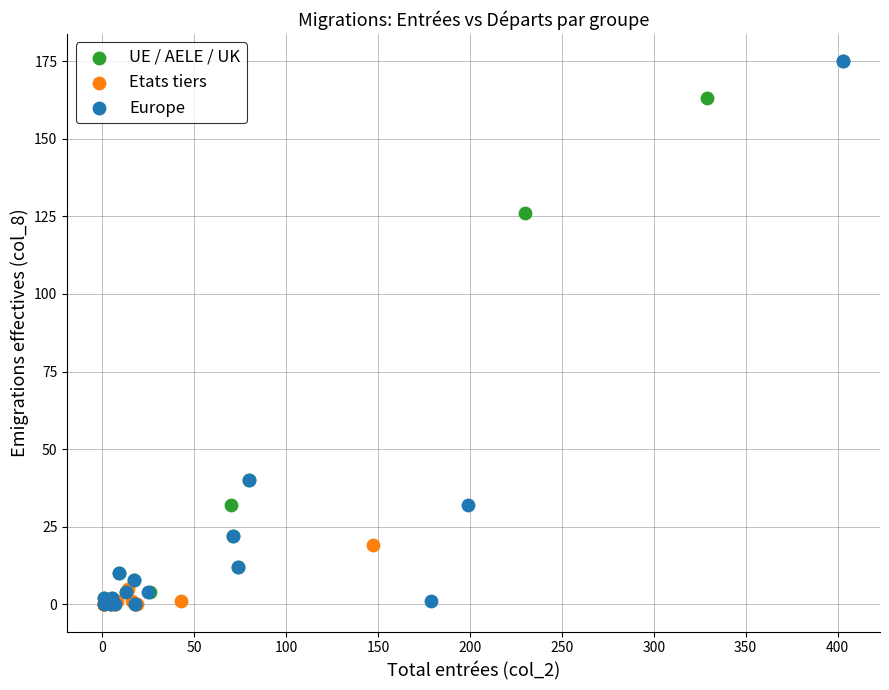

Which series reaches the maximum Y coordinate?

Europe